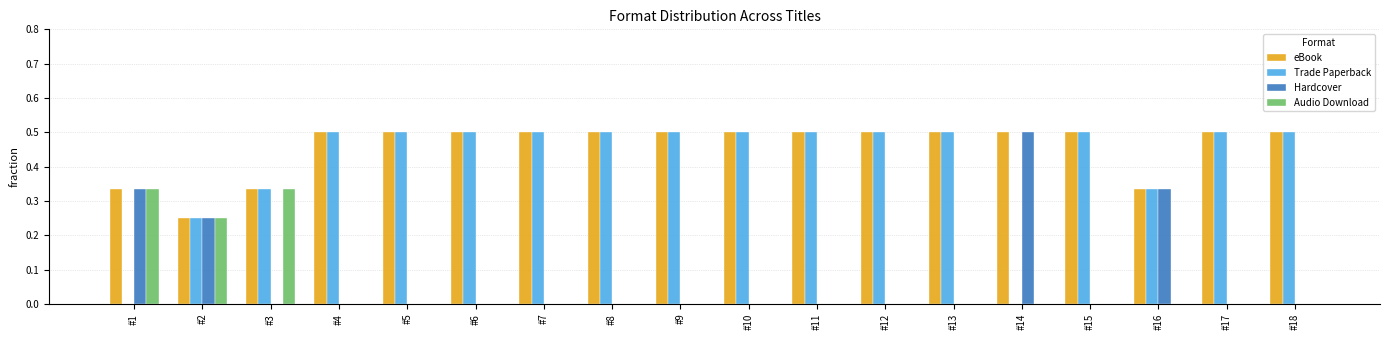

What is the sum of the Trade Paperback values at #7 and #6?

1.0